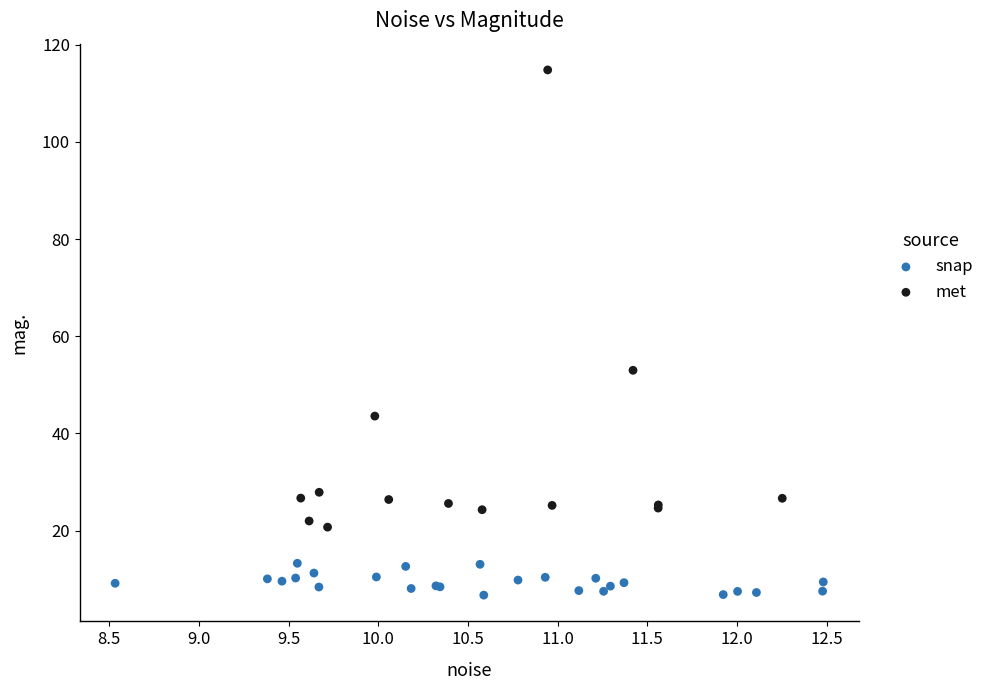

Which series reaches the minimum Y coordinate?

snap